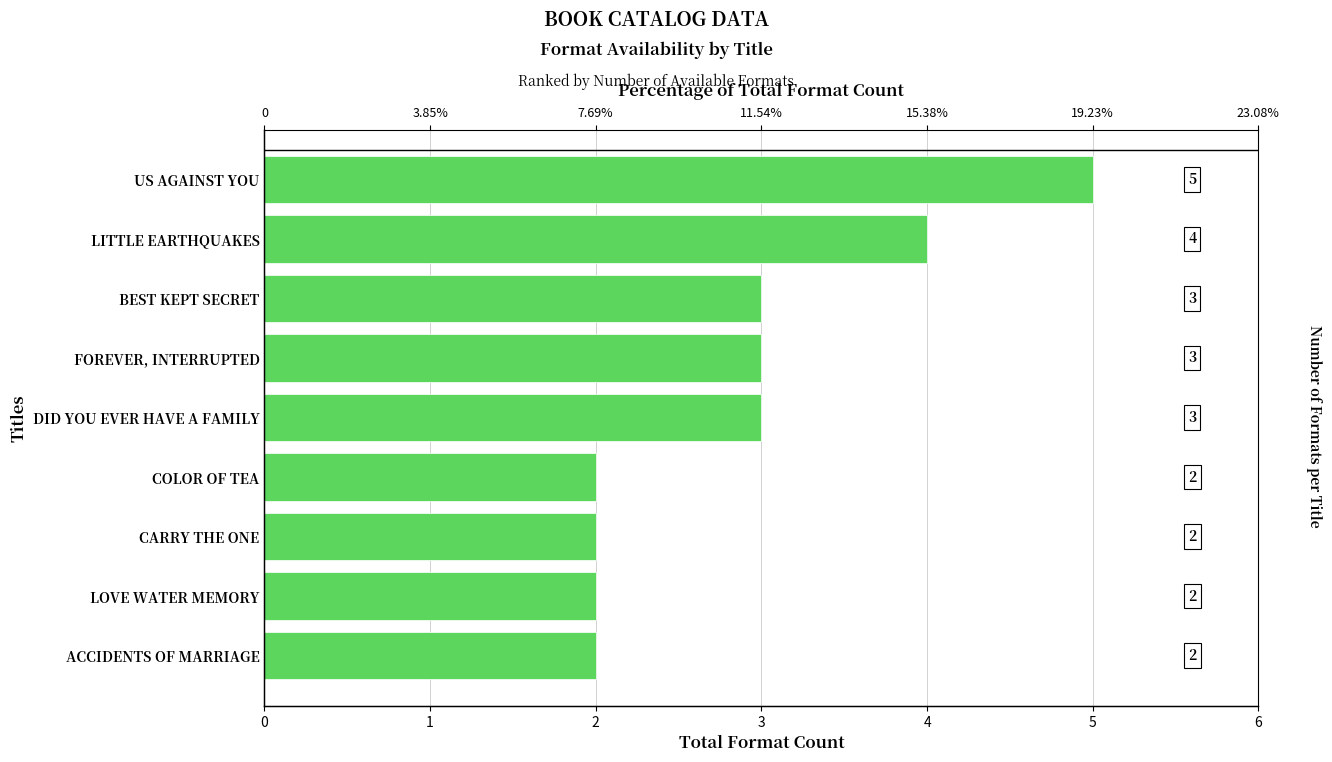

Count the values in the range 2 to 3.

7